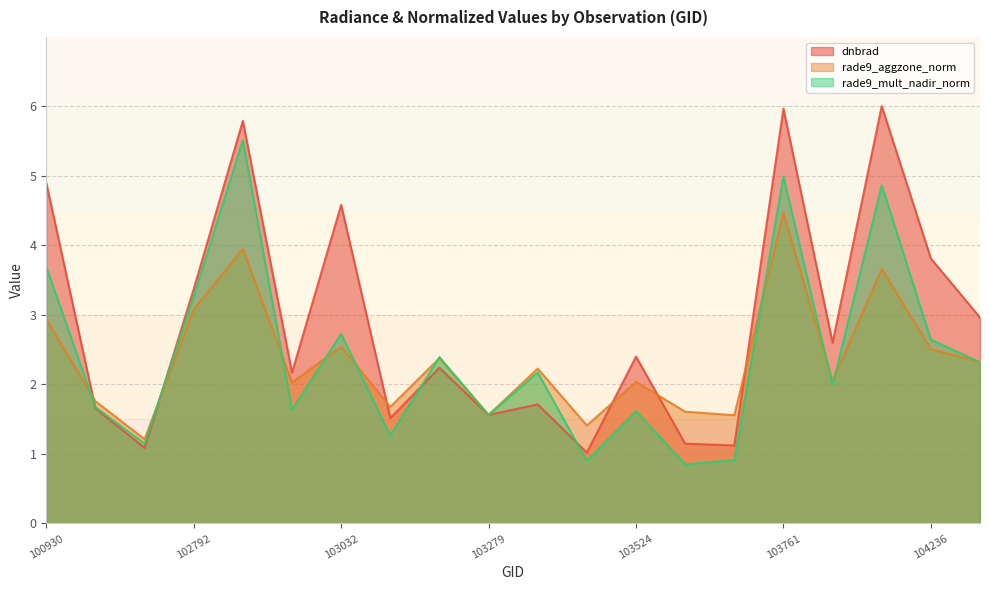

What is the value of the dnbrad point at the 5th from the left?

5.8